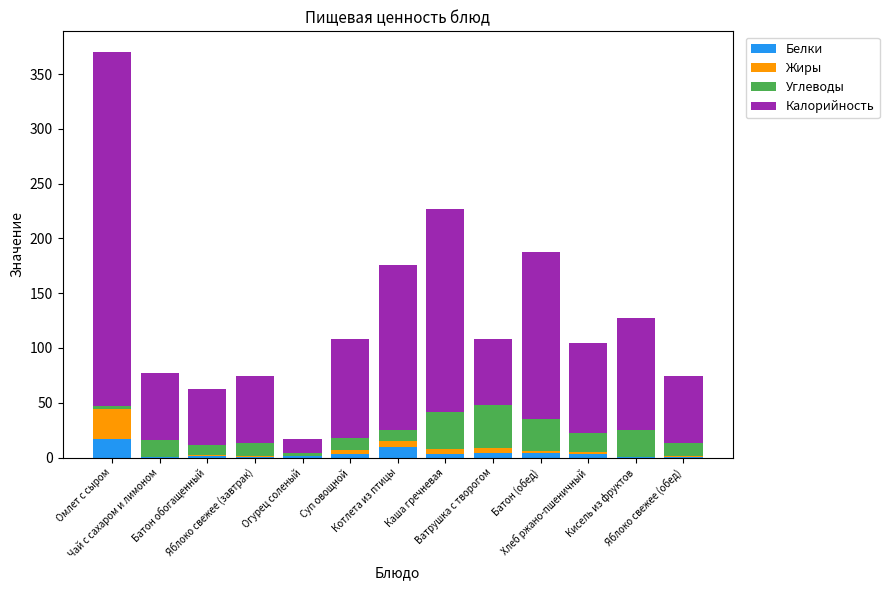

The Углеводы series shows 33.9 at Каша гречневая. True or false?

True